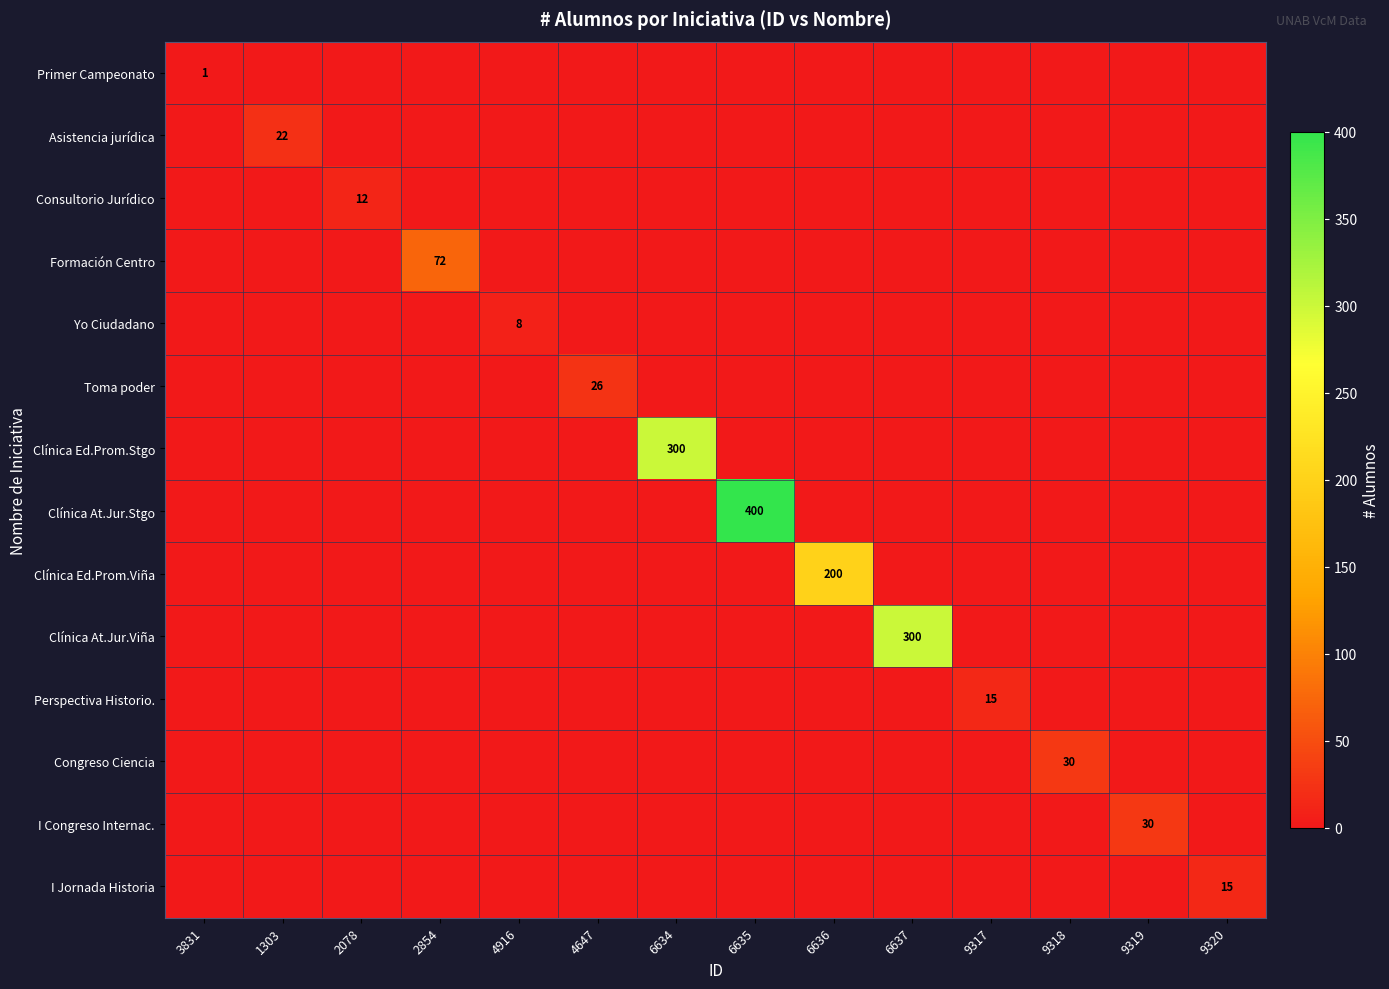

The Asistencia jurídica series shows 22 at 1303. True or false?

True